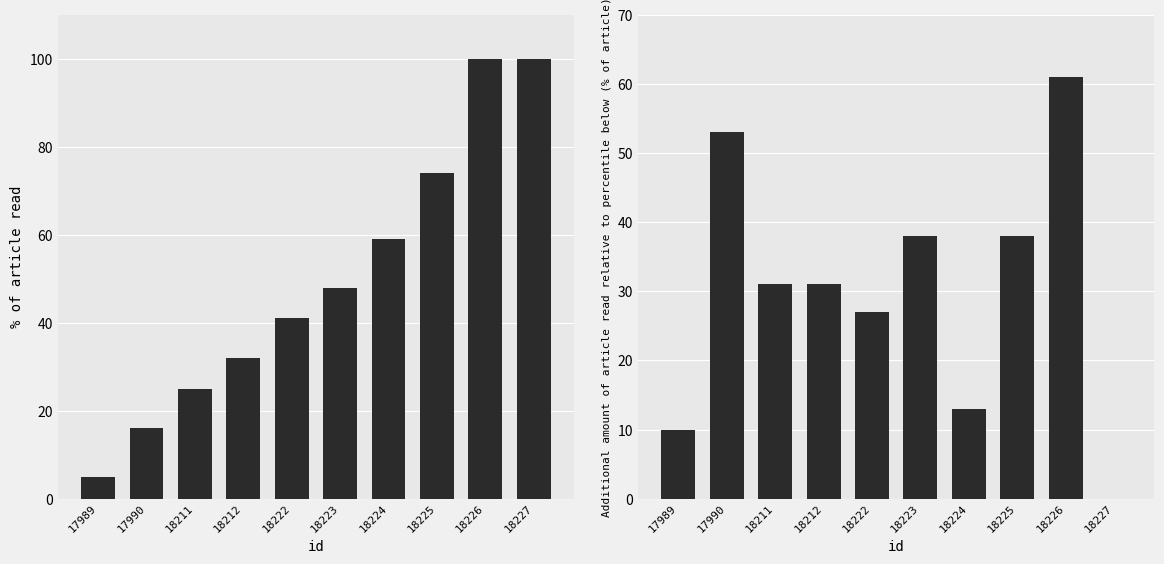

At which category does the chart reach its minimum across all series?

18227